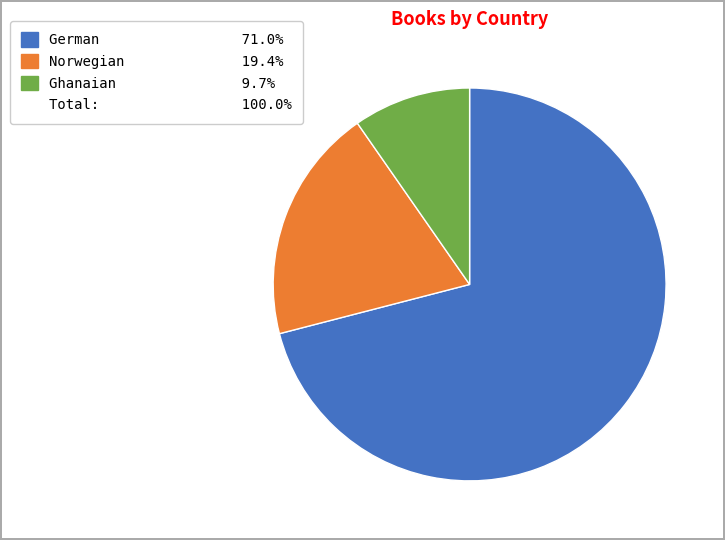

Is there a majority slice in this chart?

Yes